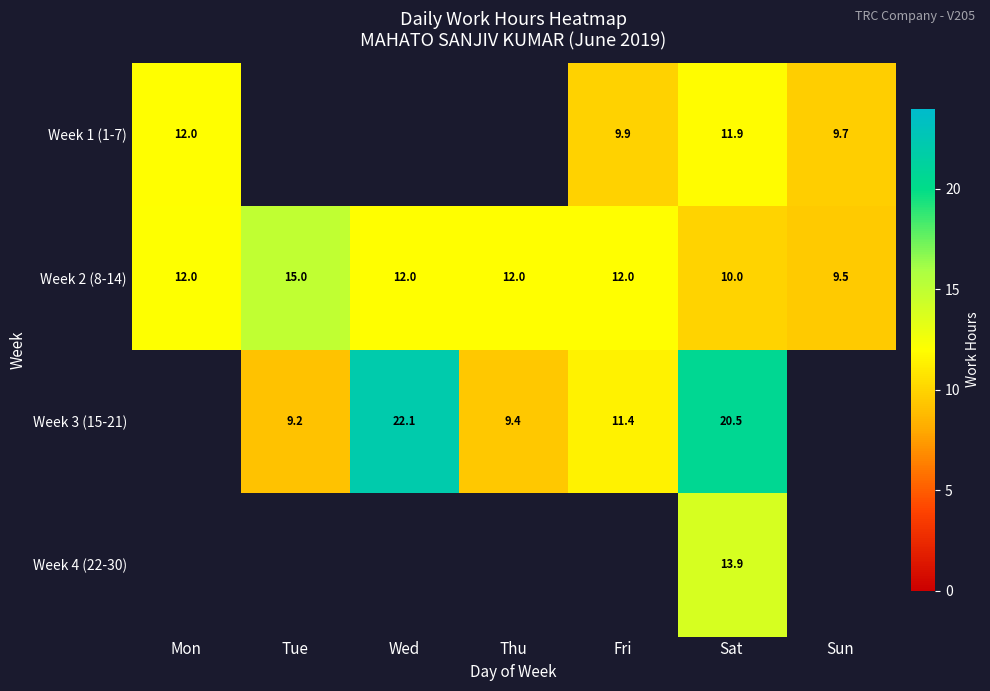

At which category is the sum across all series the highest?

Sat